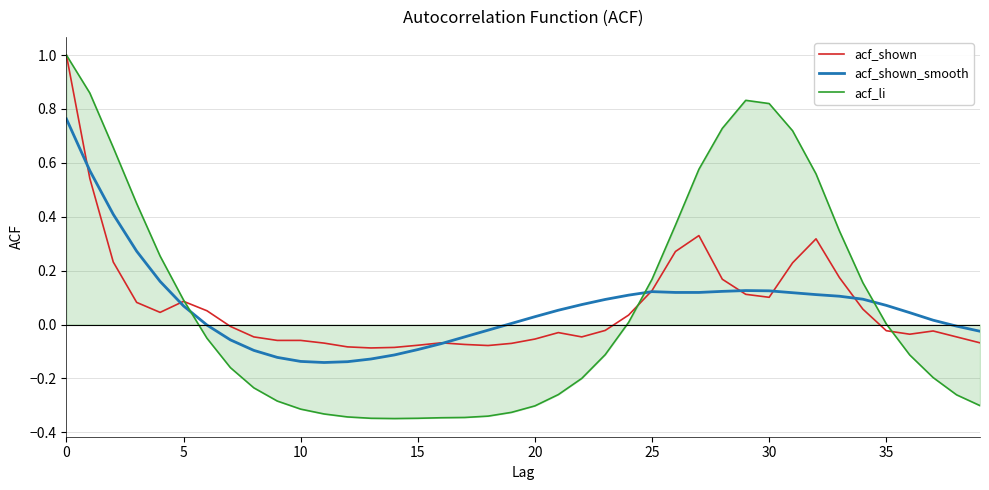

After their last crossing, which series has the higher values: acf_shown or acf_shown_smooth?

acf_shown_smooth